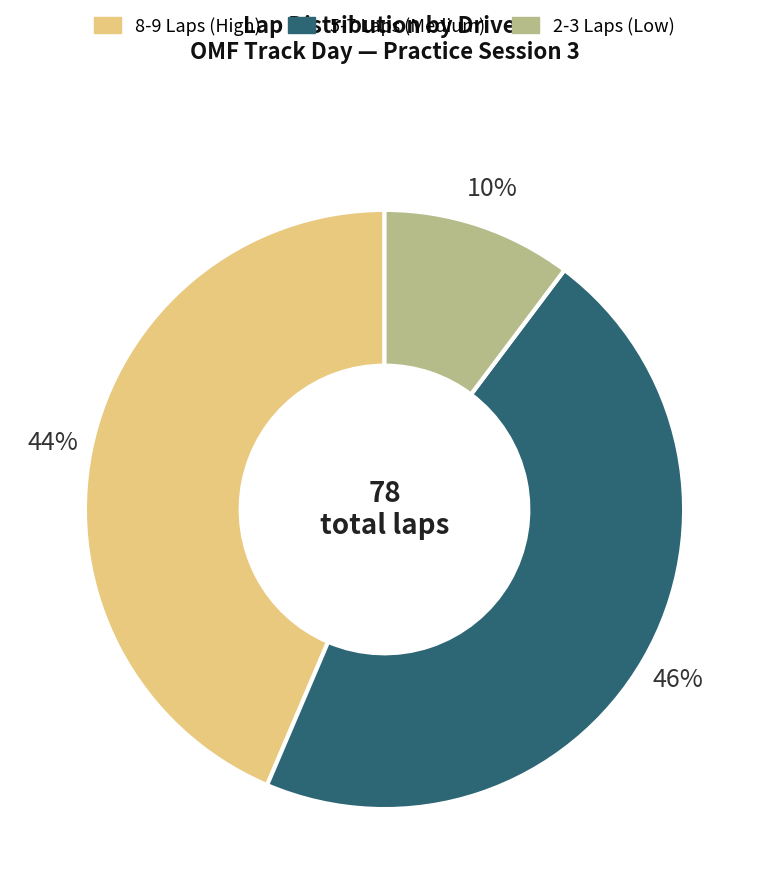

To the nearest percent, what is the difference between the largest and smallest slice percentages?

36%